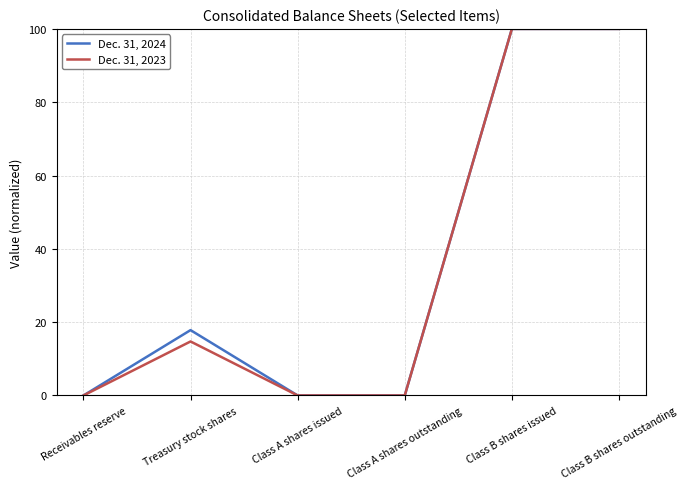

What is the spread (max minus min) of values at Treasury stock shares?

3.1